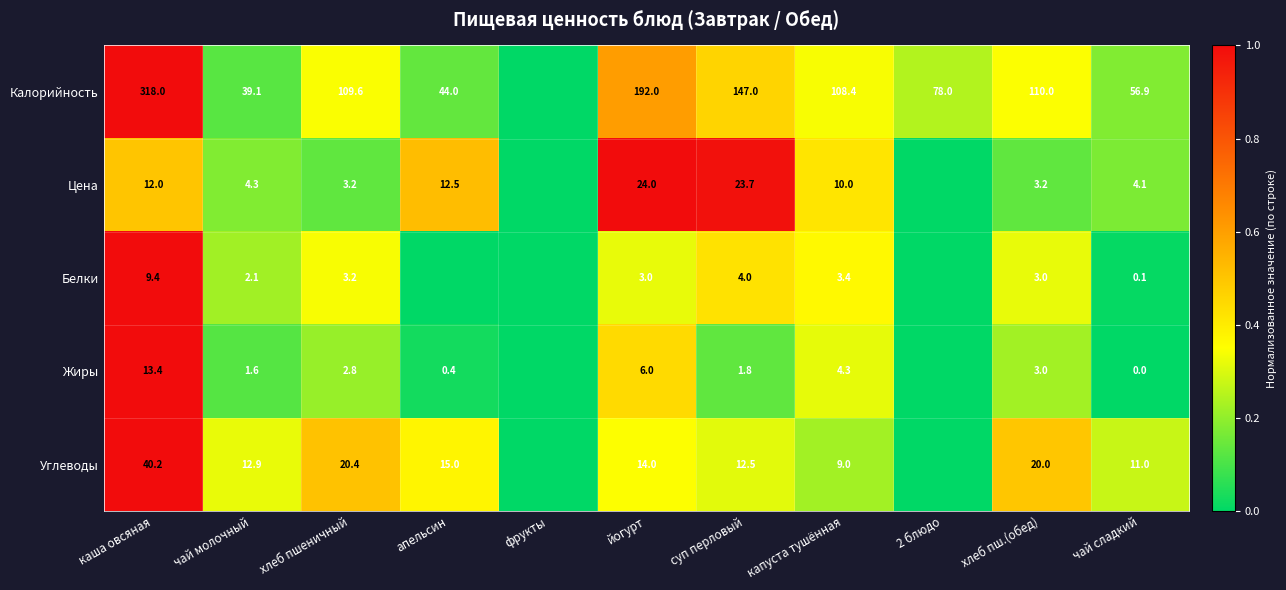

True or false: Белки has a value of 14.1 at каша овсяная.

False